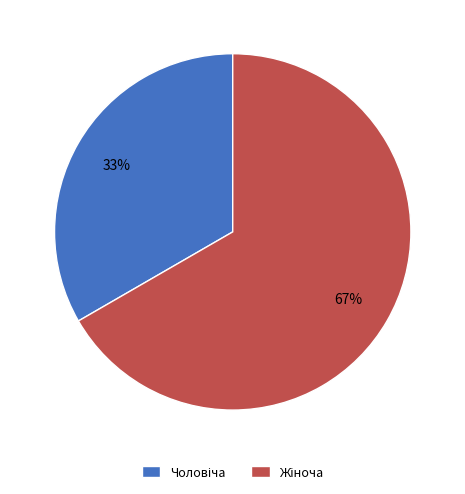

Count the number of slices in the pie.

2